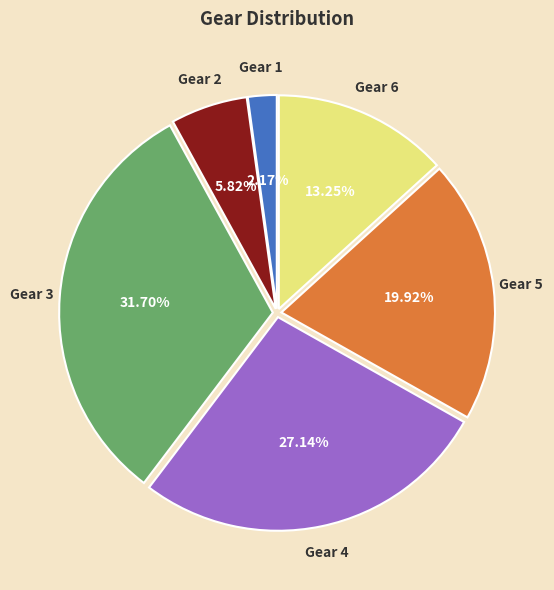

Is there a majority slice in this chart?

No